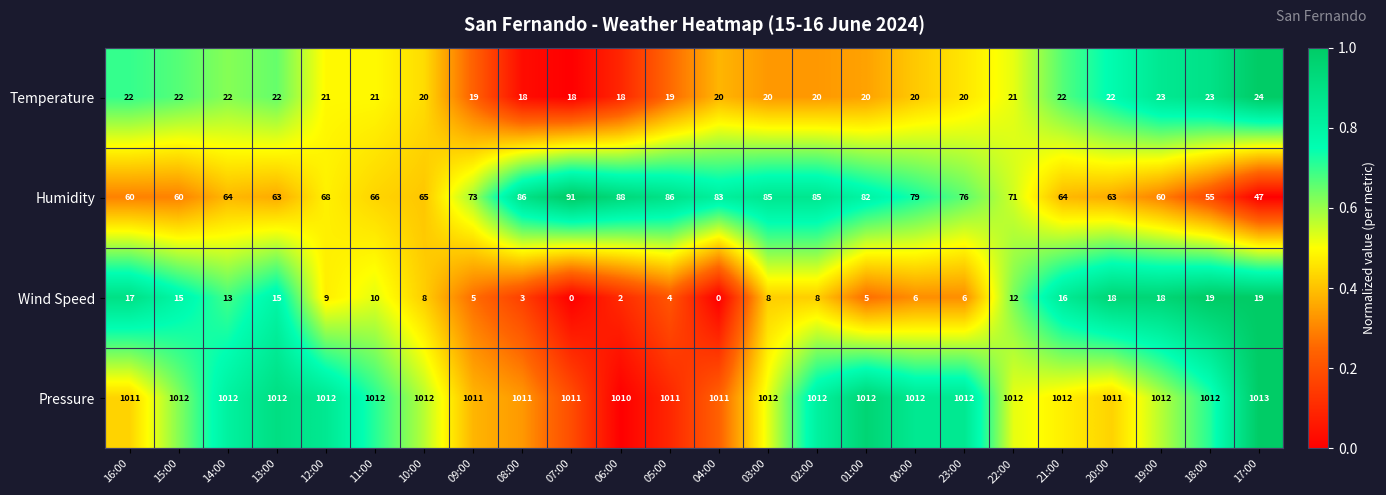

At how many categories does at least one series exceed 0?

24